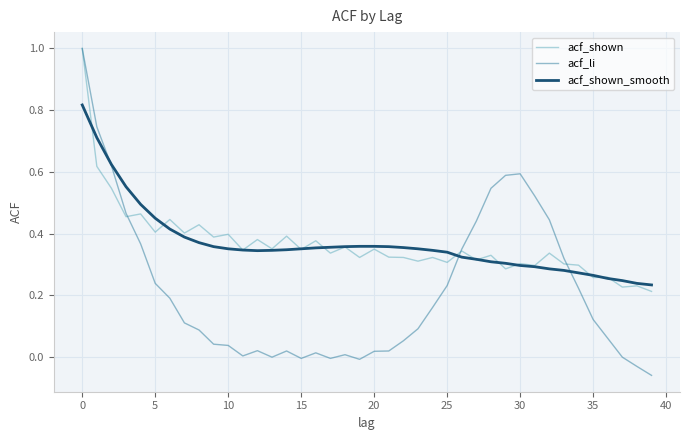

What is the highest value of the acf_li series?

1.0